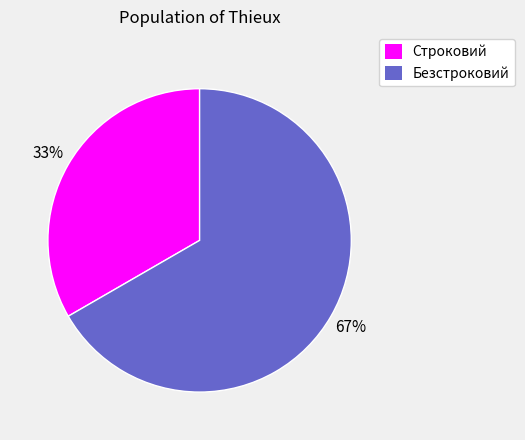

Which category accounts for the majority?

Безстроковий